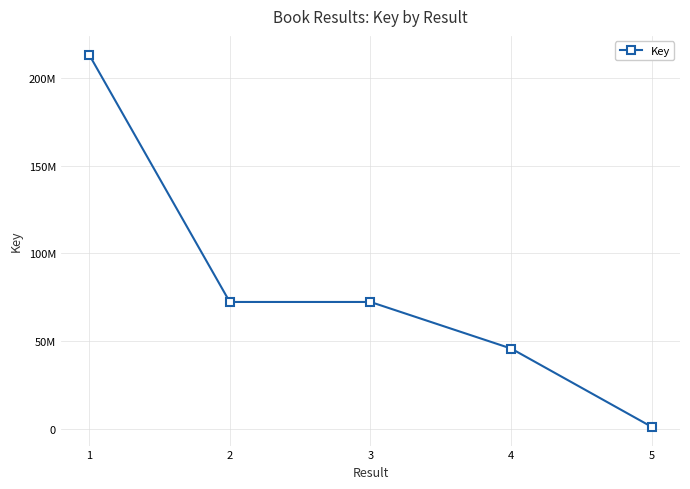

At which category does the chart reach its minimum across all series?

5